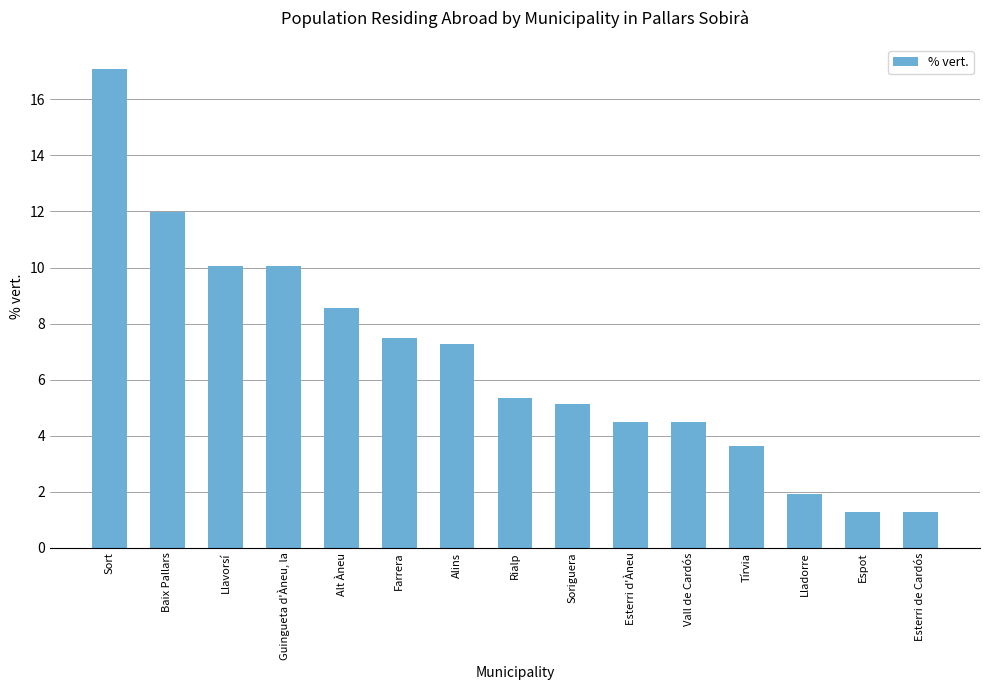

Between Sort and Farrera, which is larger?

Sort